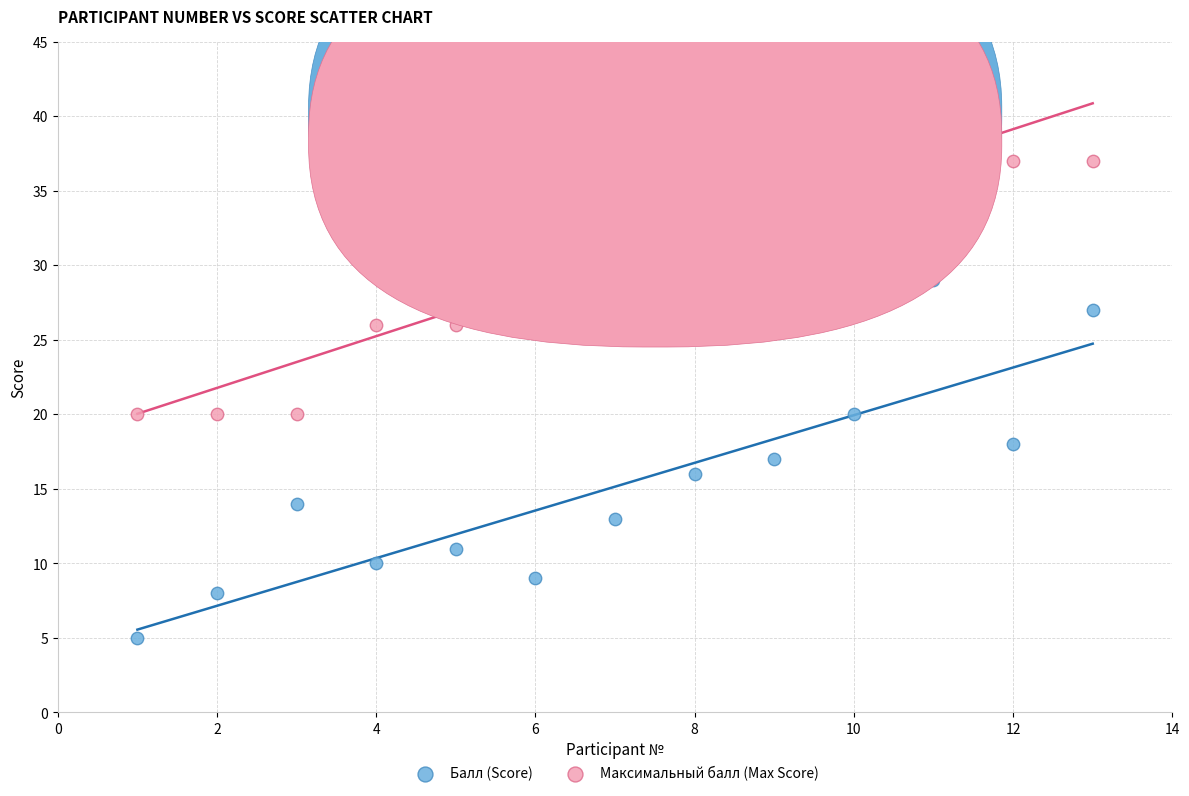

Which series contains the highest Y value?

Максимальный балл (Max Score)